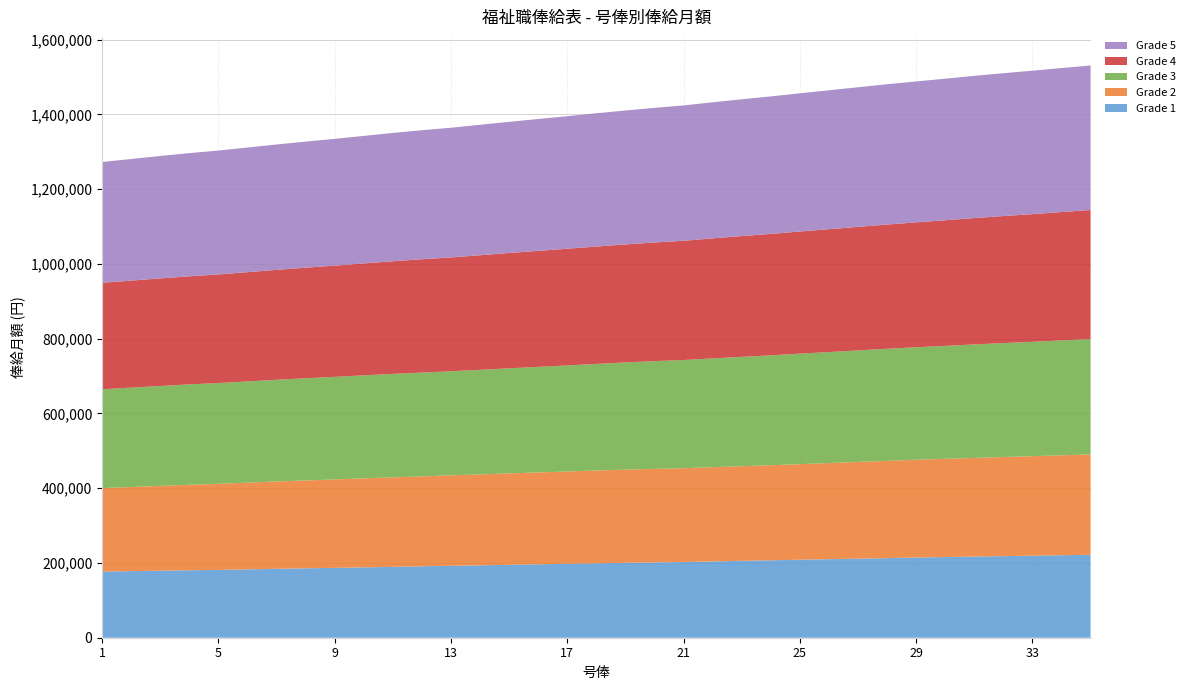

Reading left to right, extract all data points from this chart.

Grade 1: 1=176900	2=178100	3=179300	4=180500	5=181400	6=182900	7=184300	8=185700	9=186800	10=188200	11=189600	12=191000	13=192400	14=193700	15=195100	16=196400	17=197800	18=199100	19=200400	20=201500	21=202500	22=204100	23=205700	24=207100	25=208700	26=210100	27=211500	28=212900	29=214600	30=215800	31=217200	32=218300	33=219400	34=220700	35=221900
Grade 2: 1=223400	2=225100	3=226900	4=228600	5=230300	6=232000	7=233700	8=235000	9=236700	10=238200	11=239500	12=240700	13=242000	14=243300	15=244600	16=245800	17=247000	18=248200	19=249300	20=250300	21=251000	22=252100	23=253300	24=254400	25=255600	26=257200	27=258700	28=260200	29=261600	30=262800	31=263900	32=265200	33=266300	34=267300	35=268500
Grade 3: 1=264400	2=265900	3=267300	4=268700	5=269600	6=270800	7=272100	8=273400	9=274400	10=275500	11=276700	12=277600	13=278500	14=279700	15=281000	16=282300	17=283600	18=285200	19=286800	20=288200	21=289400	22=291100	23=292400	24=293900	25=295600	26=296900	27=298400	28=299900	29=300900	30=302100	31=303500	32=304700	33=305900	34=307400	35=308700
Grade 4: 1=284900	2=286300	3=287800	4=289100	5=290500	6=292200	7=294000	8=295800	9=297500	10=299400	11=301400	12=303200	13=304400	14=306500	15=308500	16=310400	17=312300	18=314000	19=315600	20=317300	21=319000	22=321100	23=323100	24=324900	25=326800	26=328700	27=330500	28=332300	29=334100	30=336100	31=338000	32=339900	33=341500	34=343400	35=345100
Grade 5: 1=323100	2=325300	3=327500	4=329500	5=331500	6=333500	7=335400	8=337300	9=339200	10=341200	11=343200	12=345200	13=347000	14=349000	15=350900	16=352800	17=354500	18=356500	19=358300	20=360200	21=362100	22=364000	23=365900	24=367800	25=369700	26=371600	27=373500	28=375400	29=376900	30=378700	31=380500	32=382100	33=383800	34=385200	35=386600